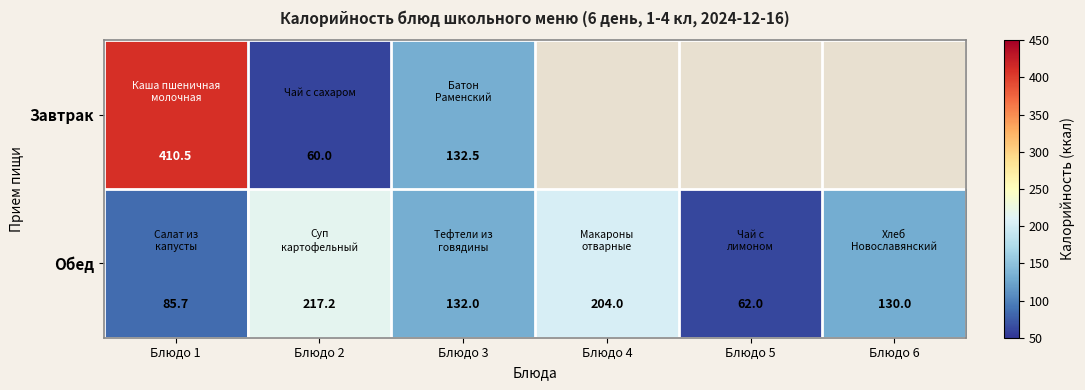

How many categories are shown in the chart?

6